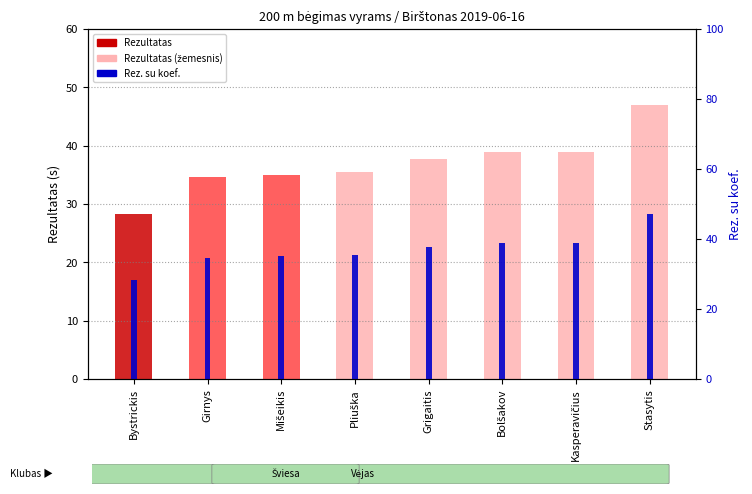

What is the label of the 8th bar from the left?

Stasytis